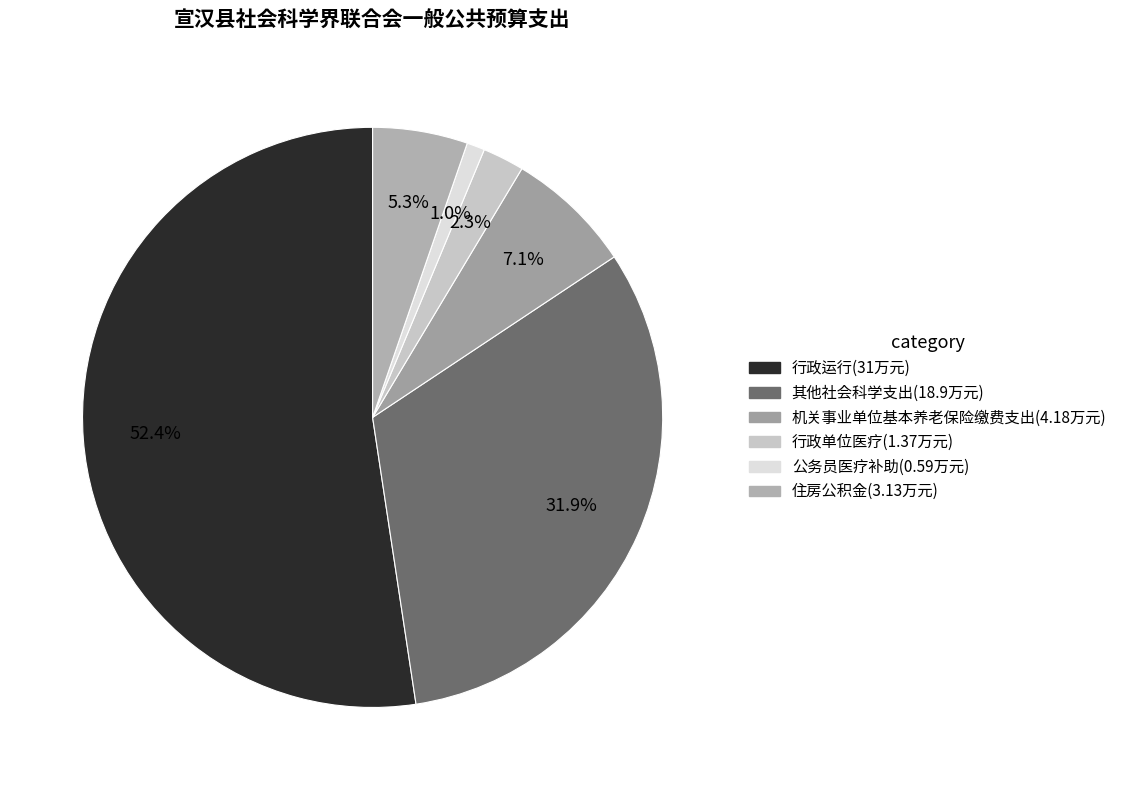

To the nearest percent, what portion does 其他社会科学支出 represent?

32%